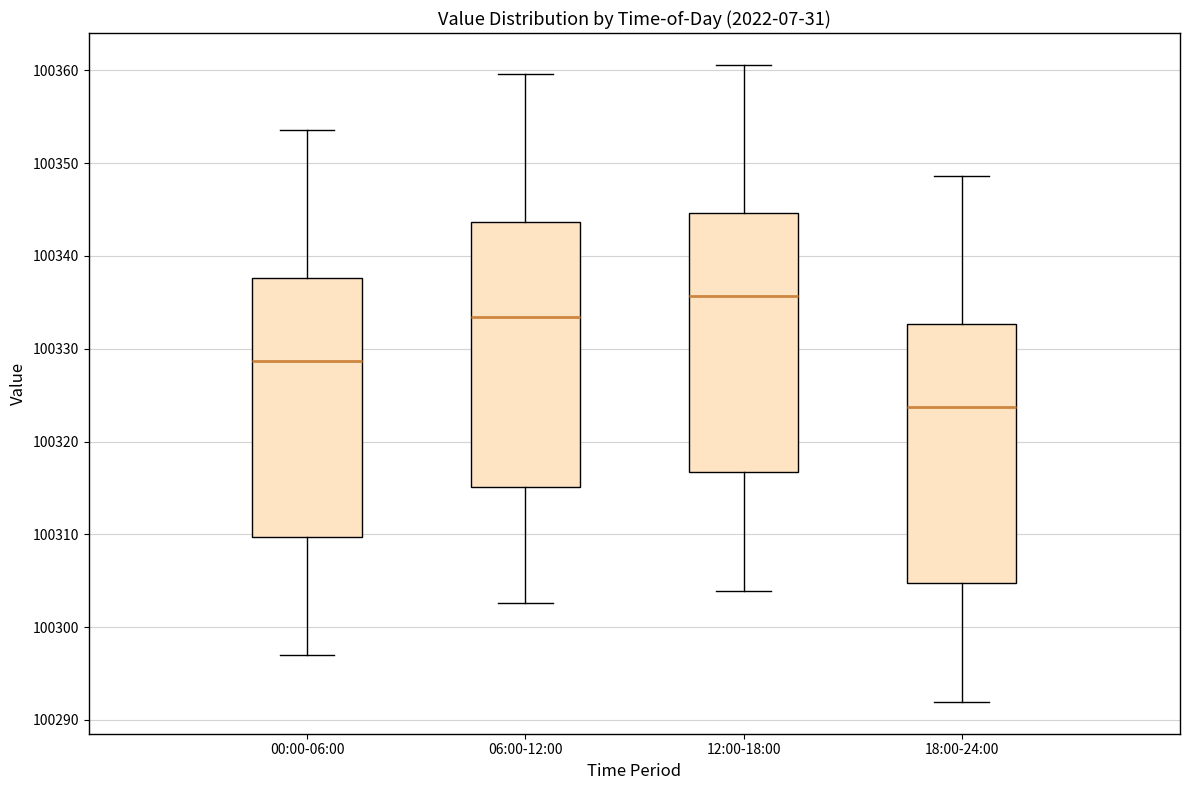

Reading left to right, transcribe this box plot: for each box, give where its median line is, the range the box spans, and where its two whiskers end, as read against the y-axis. The values are not printed on the chart, so give them approximately, as read against the axis.

00:00-06:00: median 100329, box 100310 to 100338, whiskers 100297 to 100354
06:00-12:00: median 100333, box 100315 to 100344, whiskers 100303 to 100360
12:00-18:00: median 100336, box 100317 to 100345, whiskers 100304 to 100361
18:00-24:00: median 100324, box 100305 to 100333, whiskers 100292 to 100349